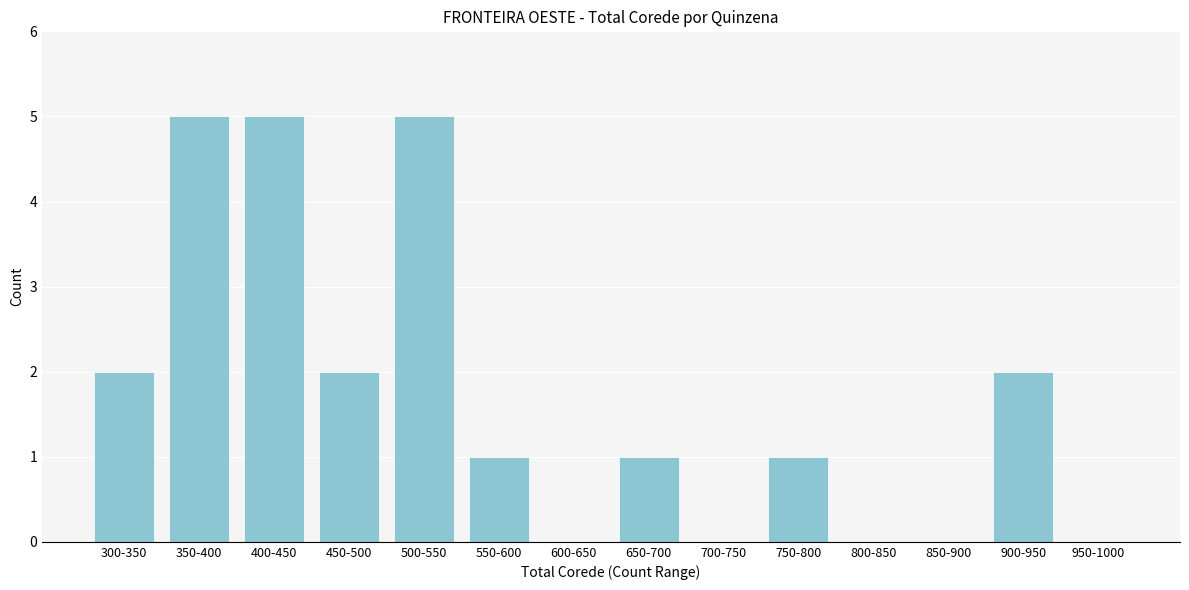

Reading left to right, list all the values displayed in this chart.

300-350=2	350-400=5	400-450=5	450-500=2	500-550=5	550-600=1	600-650=0	650-700=1	700-750=0	750-800=1	800-850=0	850-900=0	900-950=2	950-1000=0